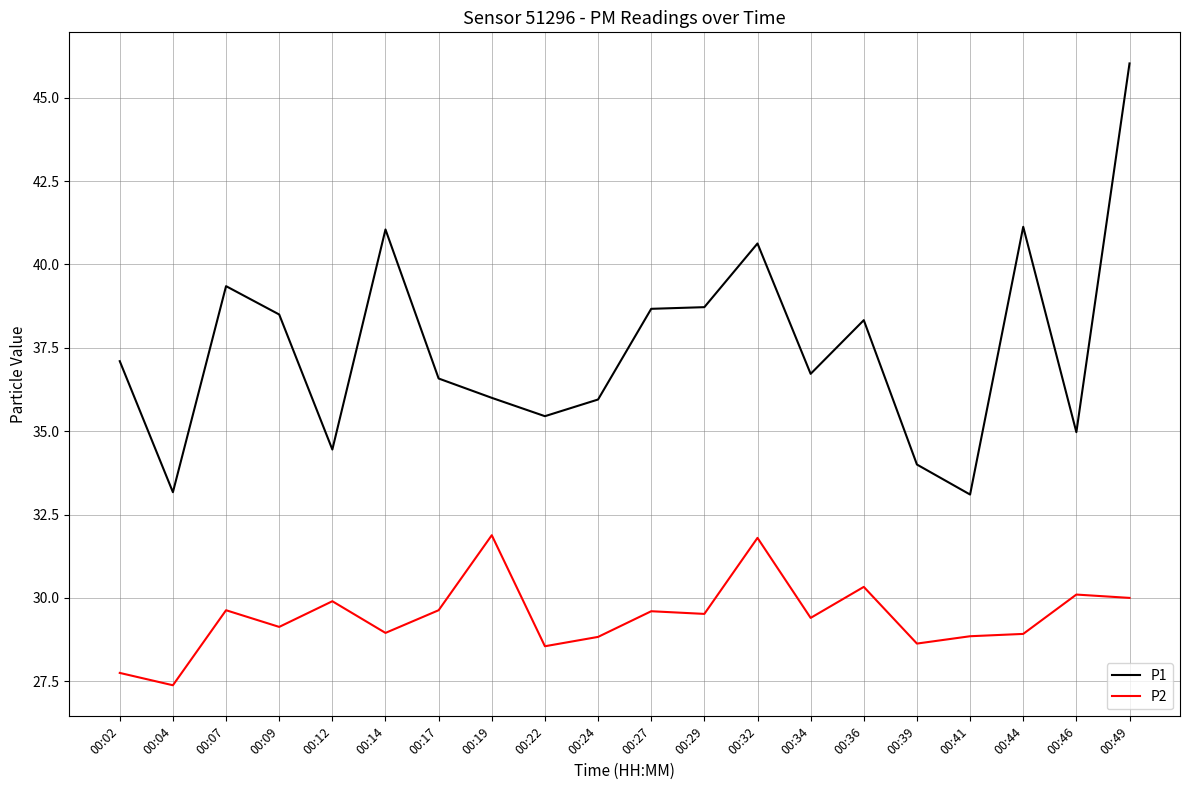

The P1 series shows 36.6 at 00:17. True or false?

True